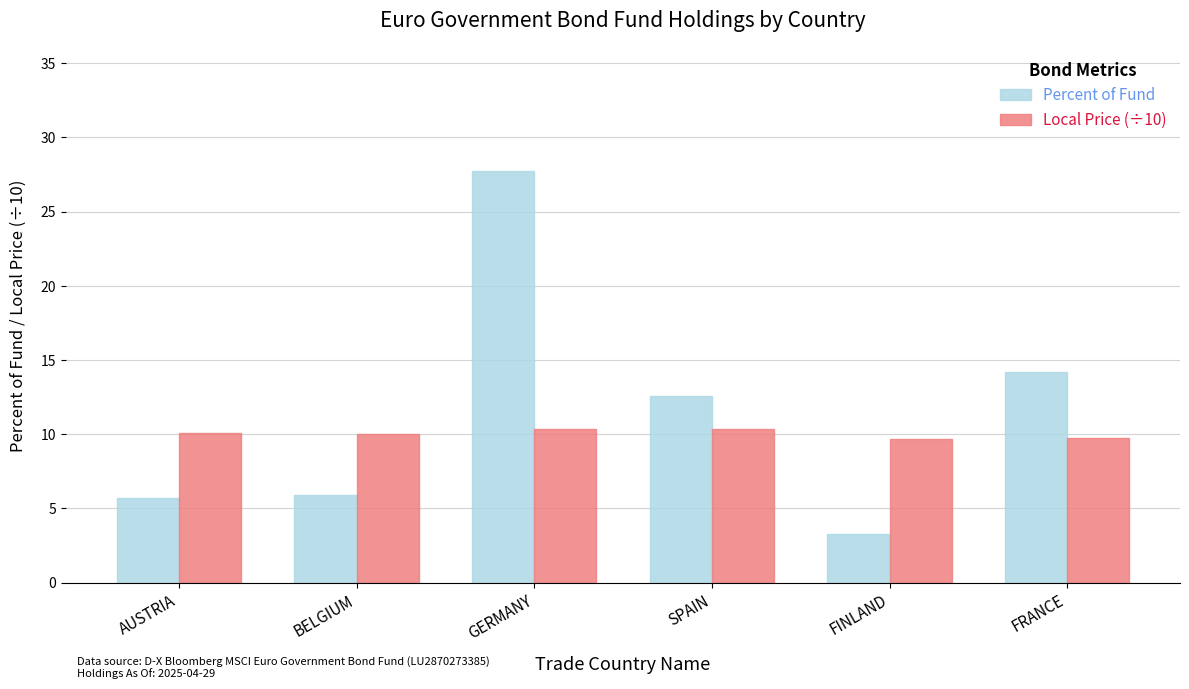

Is the value of Percent of Fund at FINLAND greater than the value of Local Price (÷10) at GERMANY?

No